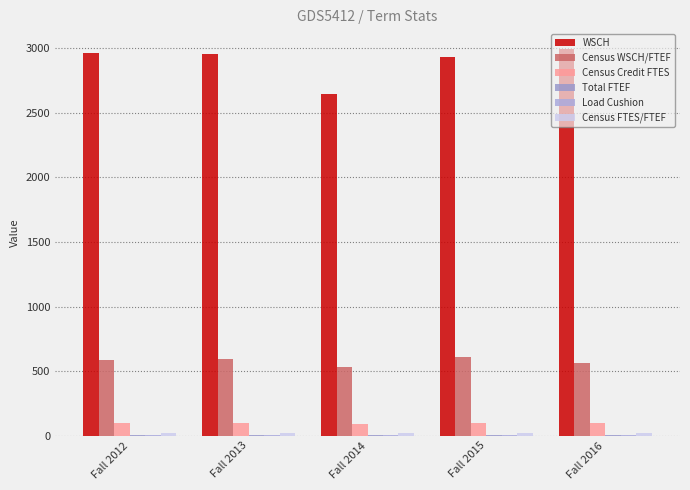

Read the Load Cushion value at Fall 2016.

2.2